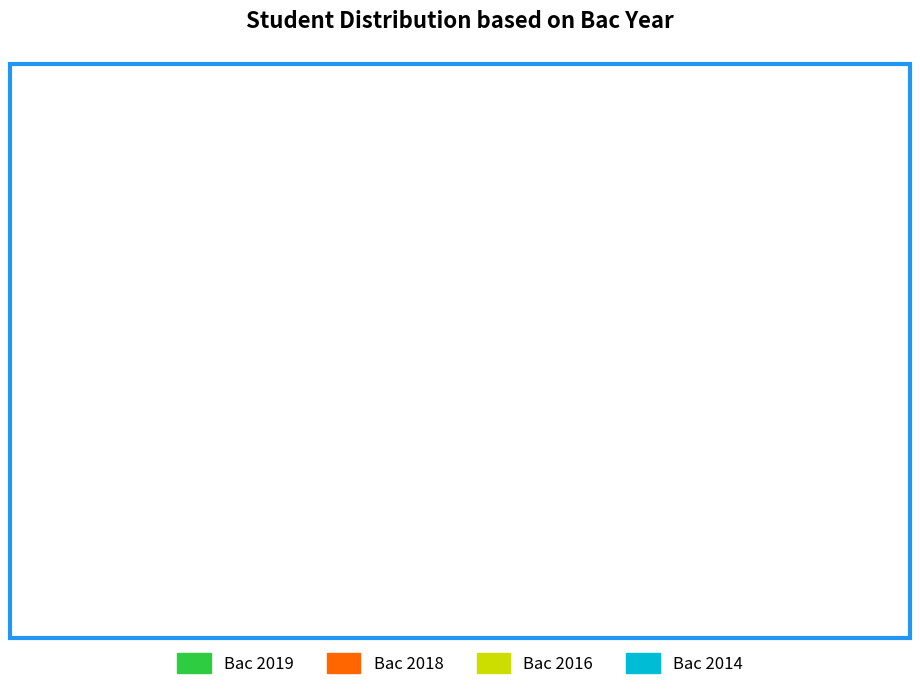

Is Bac 2014 the majority of the pie?

No